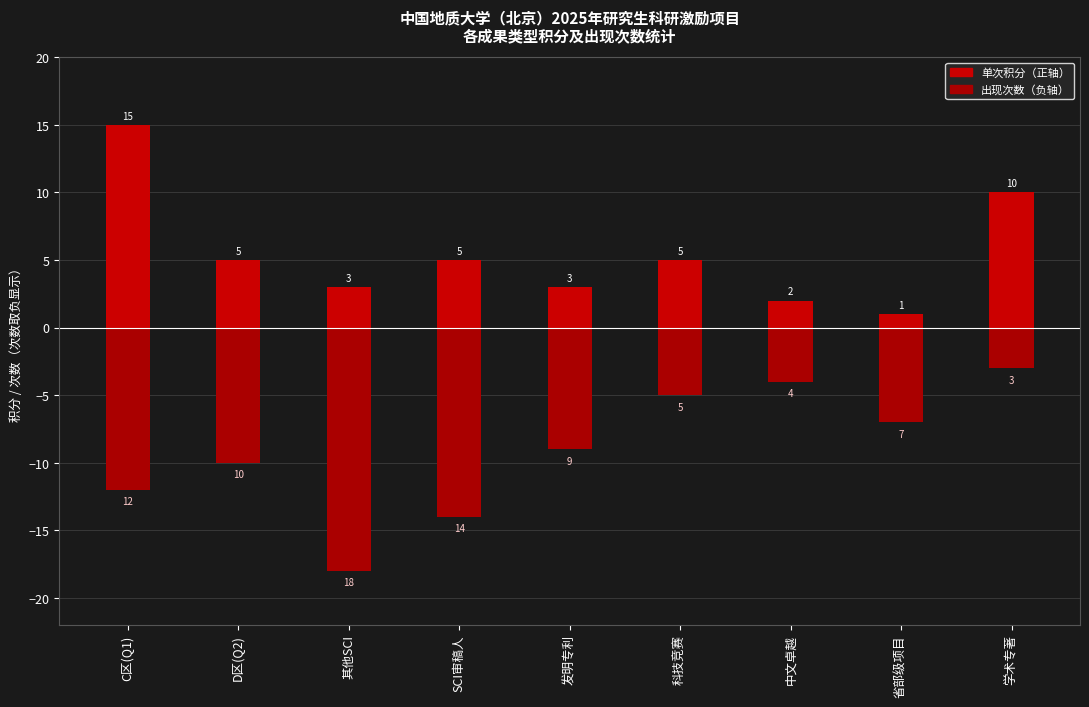

What is the label of the 8th bar from the left?

省部级项目